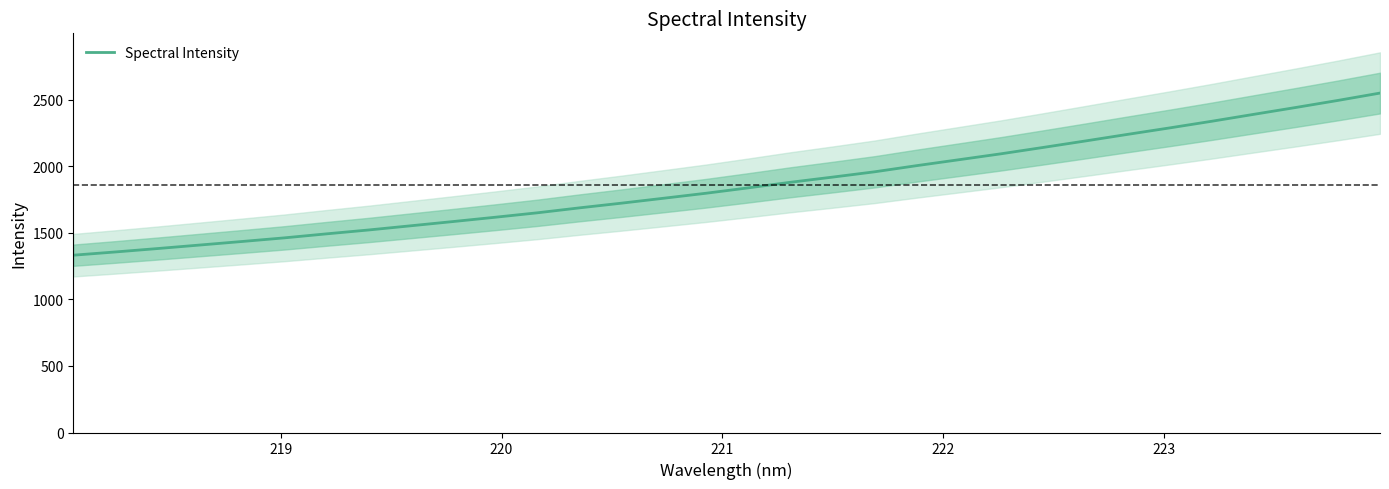

Reading left to right, what are all the values shown in this chart?

1331.9	1356.4	1381.9	1408.4	1434.9	1462.1	1492.3	1521.4	1552.9	1584.6	1617.0	1650.4	1687.6	1723.0	1760.0	1797.3	1837.7	1879.6	1918.4	1958.4	2004.7	2049.1	2093.7	2141.4	2189.9	2239.4	2288.0	2337.9	2390.0	2441.6	2494.6	2549.9